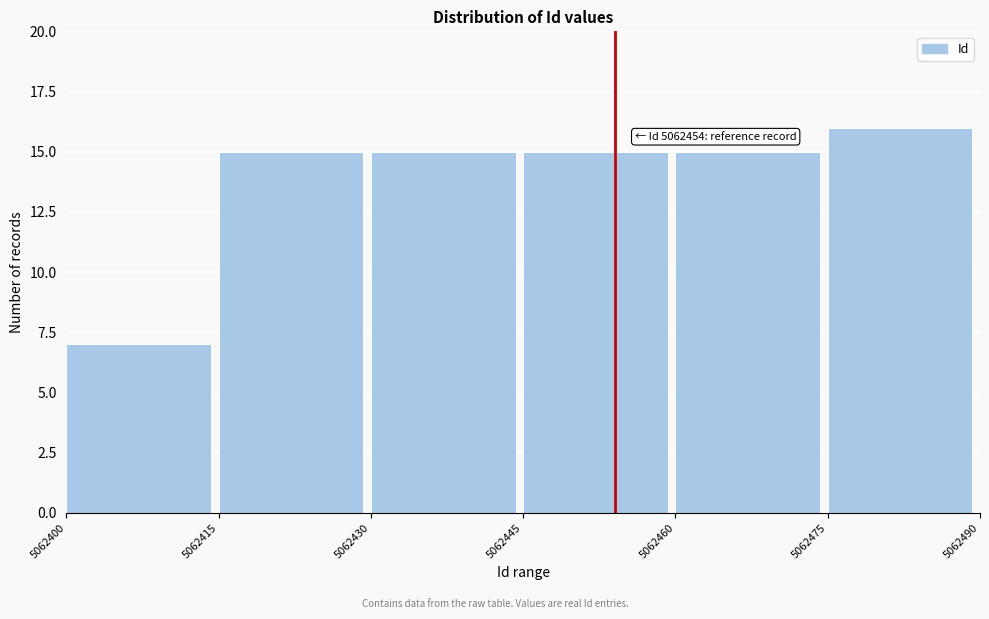

Which range on the x-axis has the tallest bar?

5062475 to 5062490